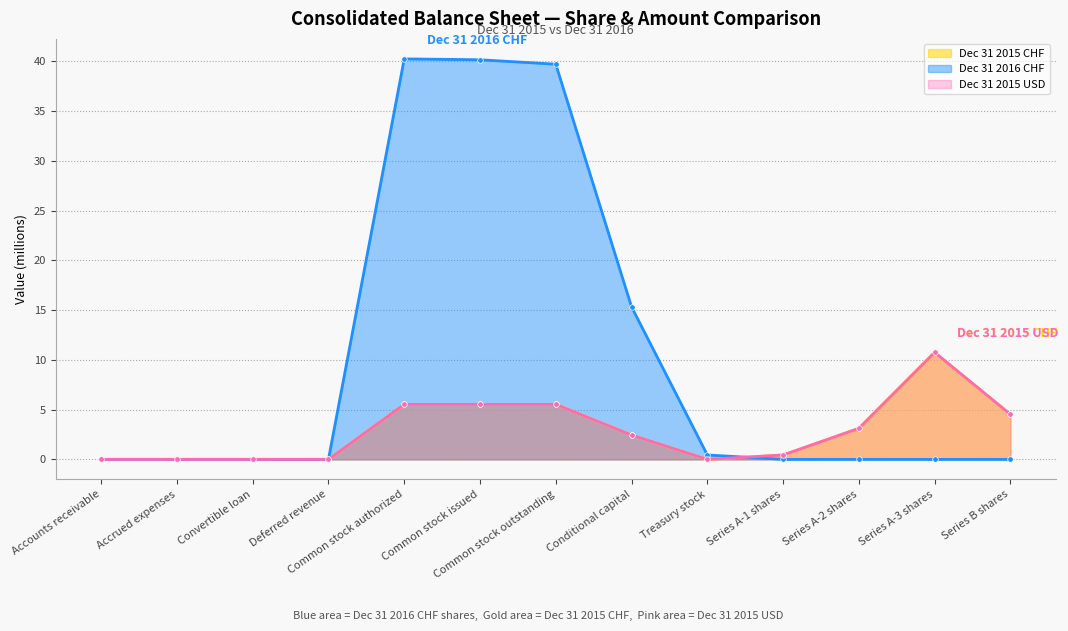

Is the value of Dec 31 2016 CHF at Treasury stock greater than the value of Dec 31 2015 USD at Accounts receivable?

Yes